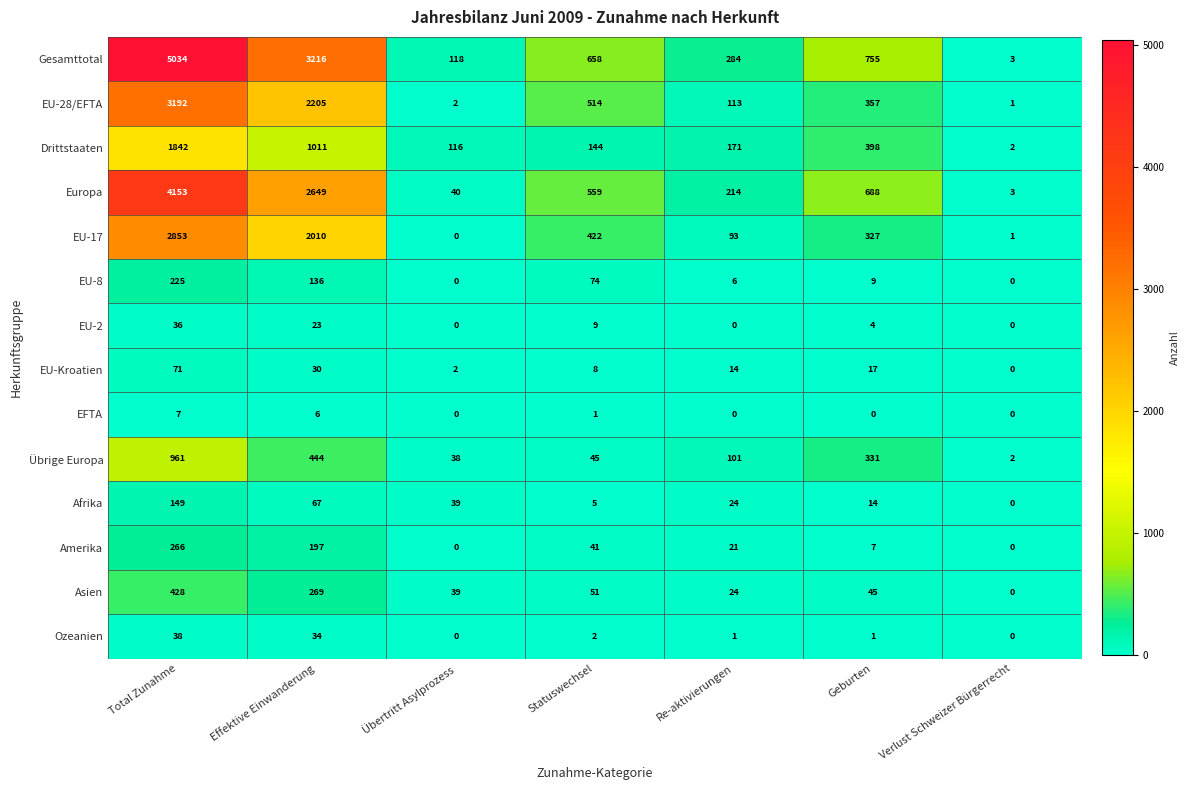

What is the spread (max minus min) of values at Statuswechsel?

657